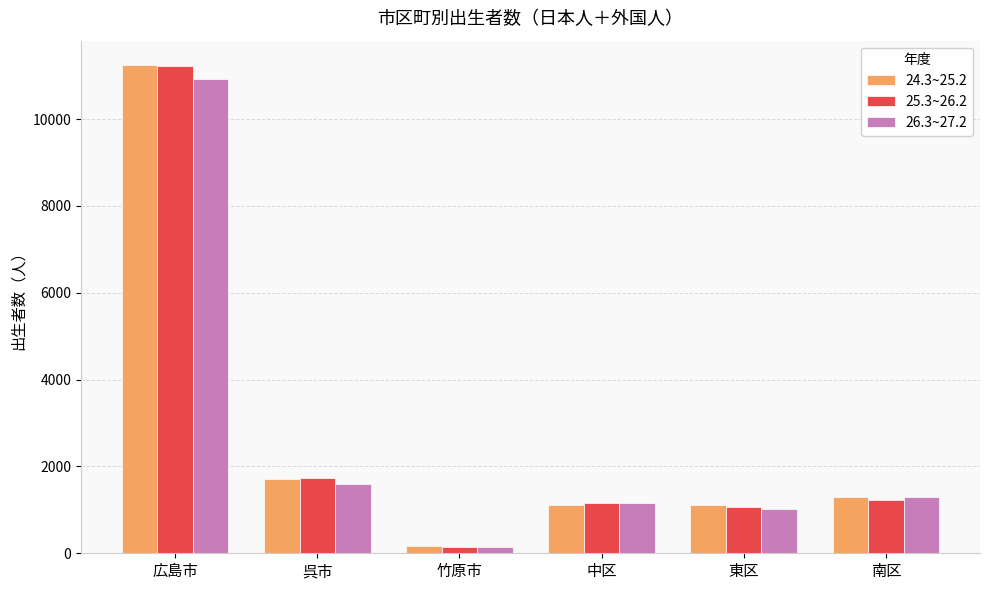

What is the difference between the second highest and second lowest values in the 24.3~25.2 series?

604